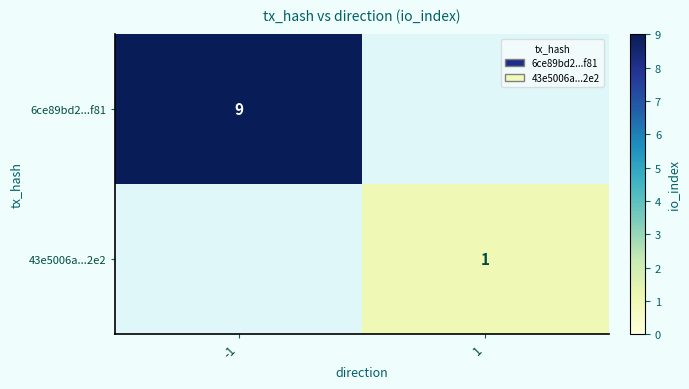

True or false: 6ce89bd2...f81 has a value of 15 at -1.

False